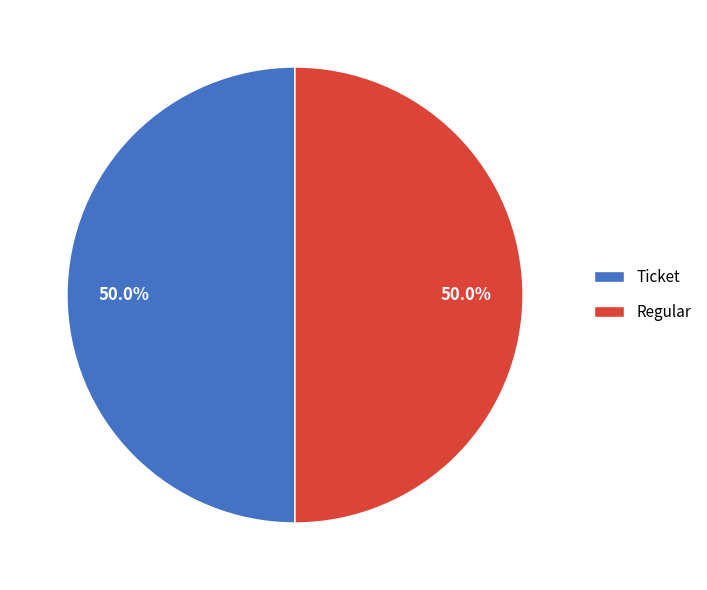

What percentage do Ticket and Regular together represent?

100.0%